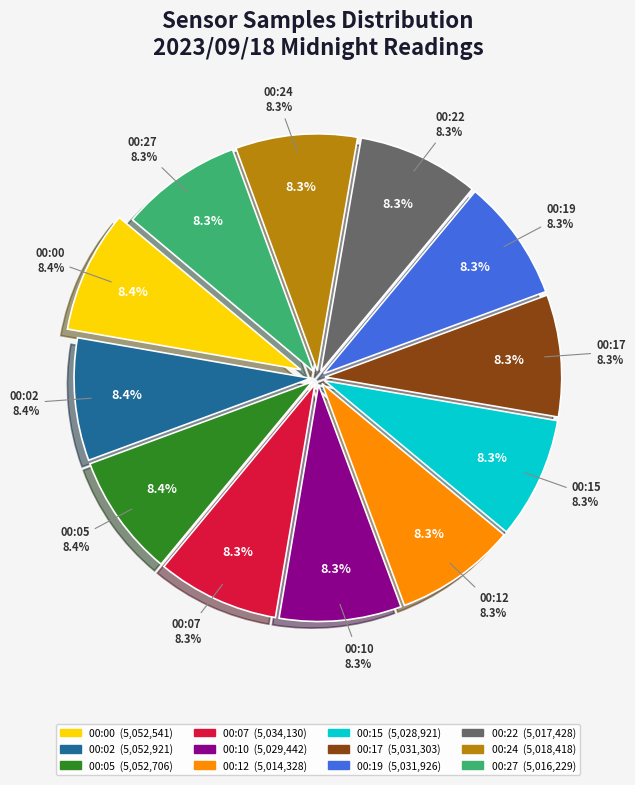

Does 00:17 account for over 50% of the chart?

No